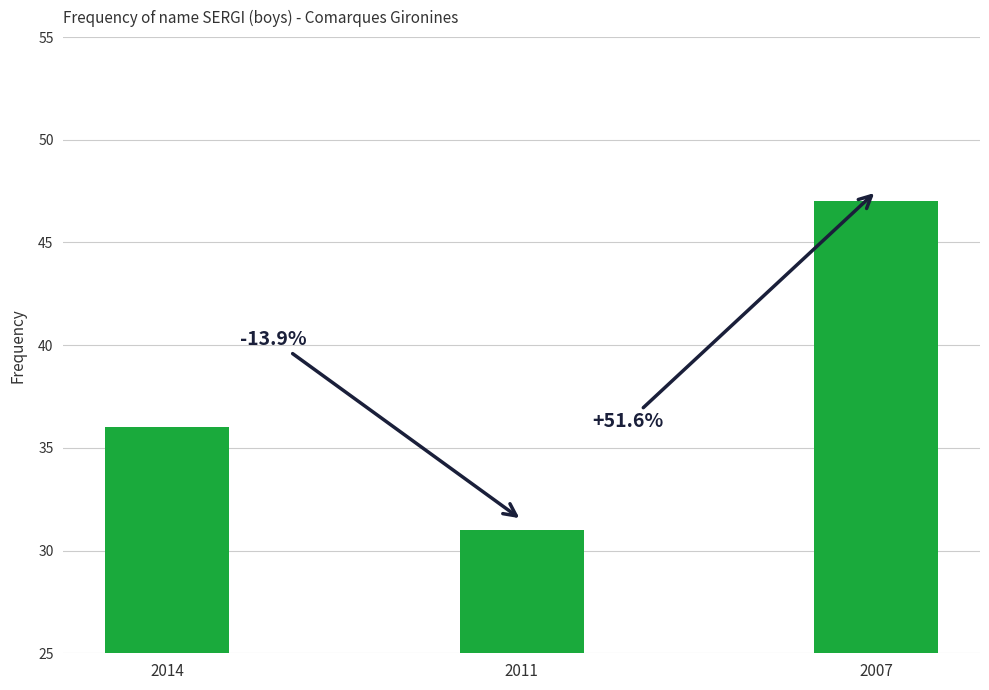

How many bars are there in total?

3